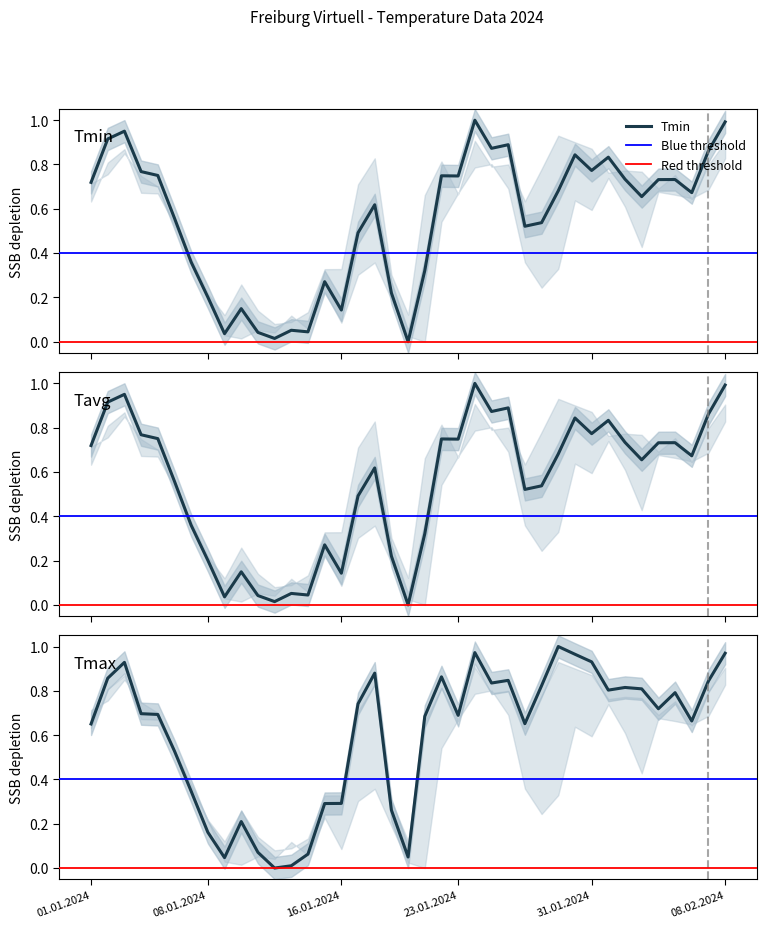

Between 11 and 19, which series saw the biggest shift?

Tmax